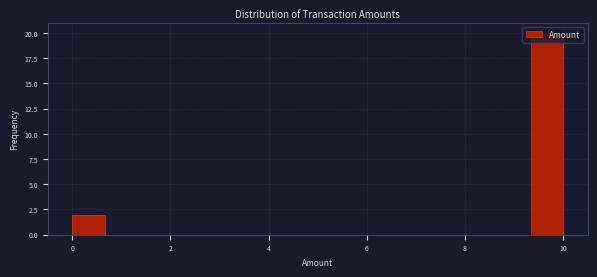

Read against the x-axis, roughly where is the centre of the tallest bar?

9.6